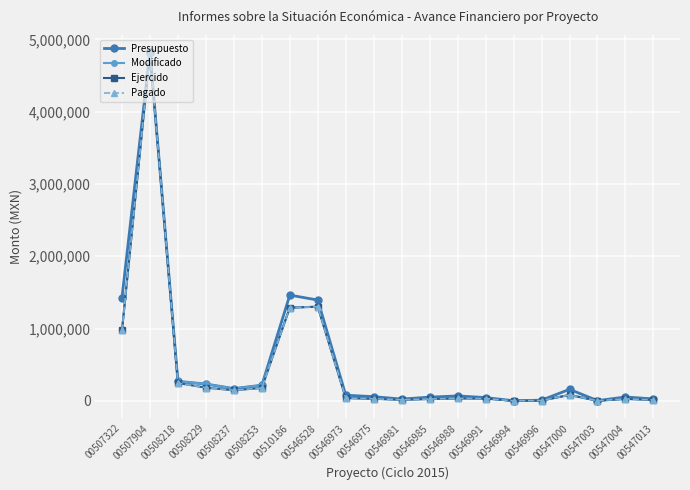

At which label does Pagado first exceed 39440?

00507322